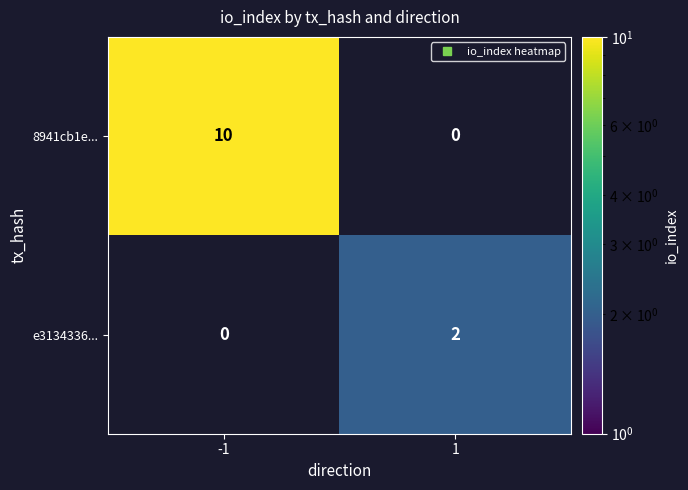

What is the maximum value shown in the chart?

10